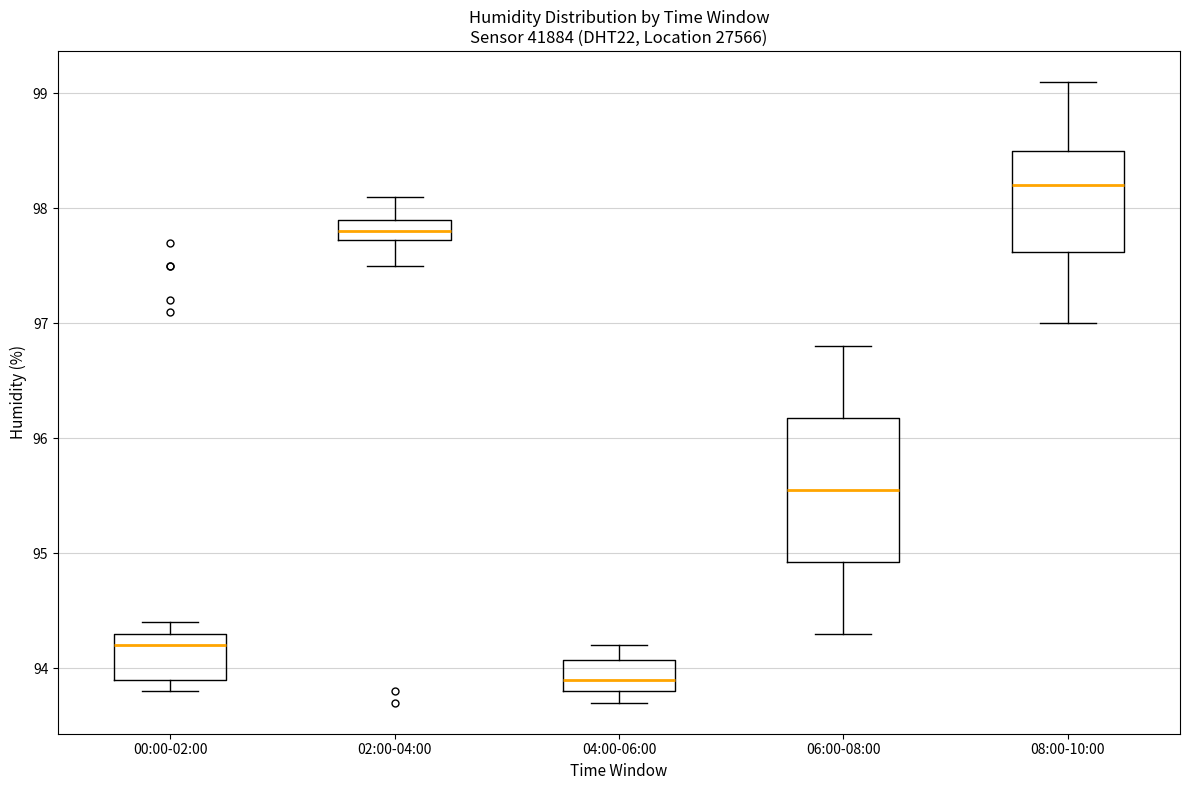

Which box has the lowest median line?

04:00-06:00